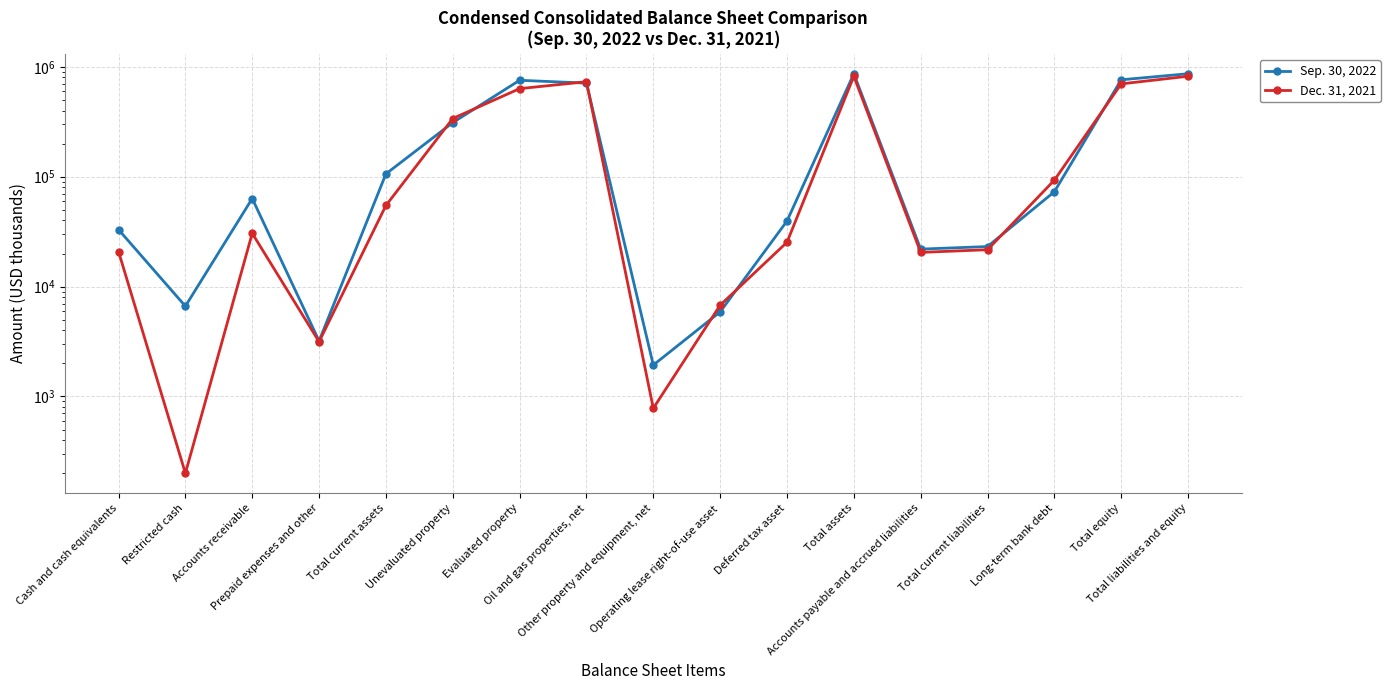

List the series in order of their peak value, lowest first.

Dec. 31, 2021, Sep. 30, 2022